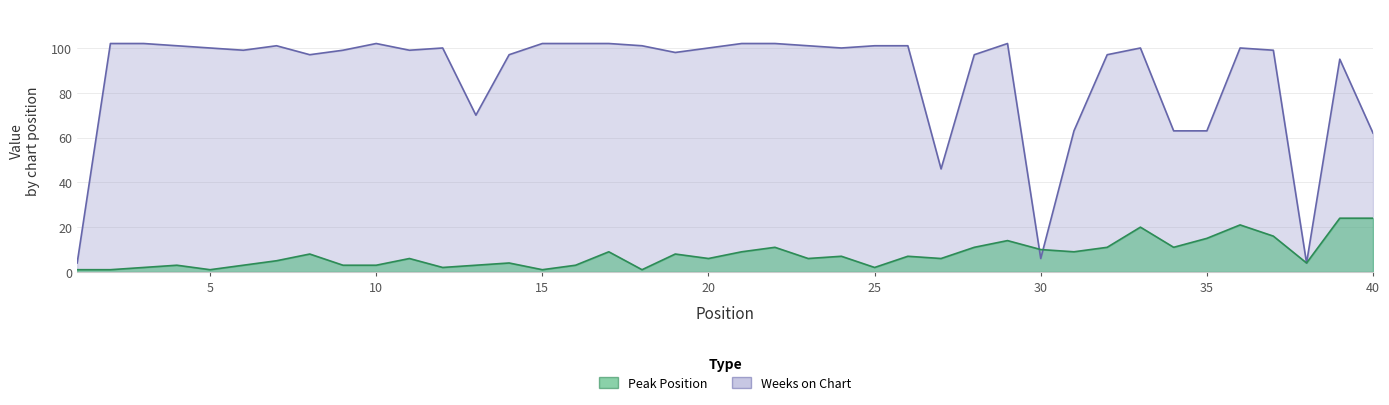

Is the value of Peak Position at 16 greater than the value of Weeks on Chart at 39?

No